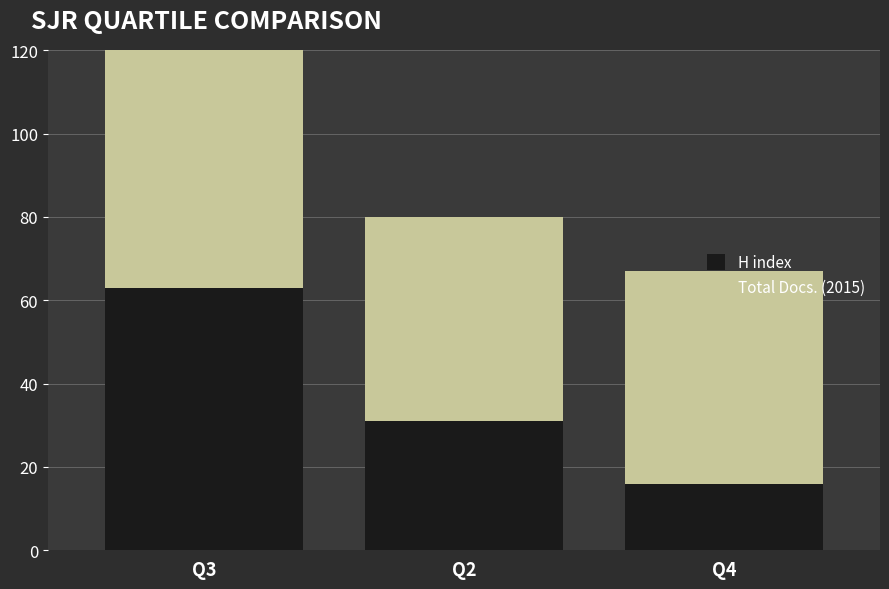

What is the total value across all series at Q3?

161